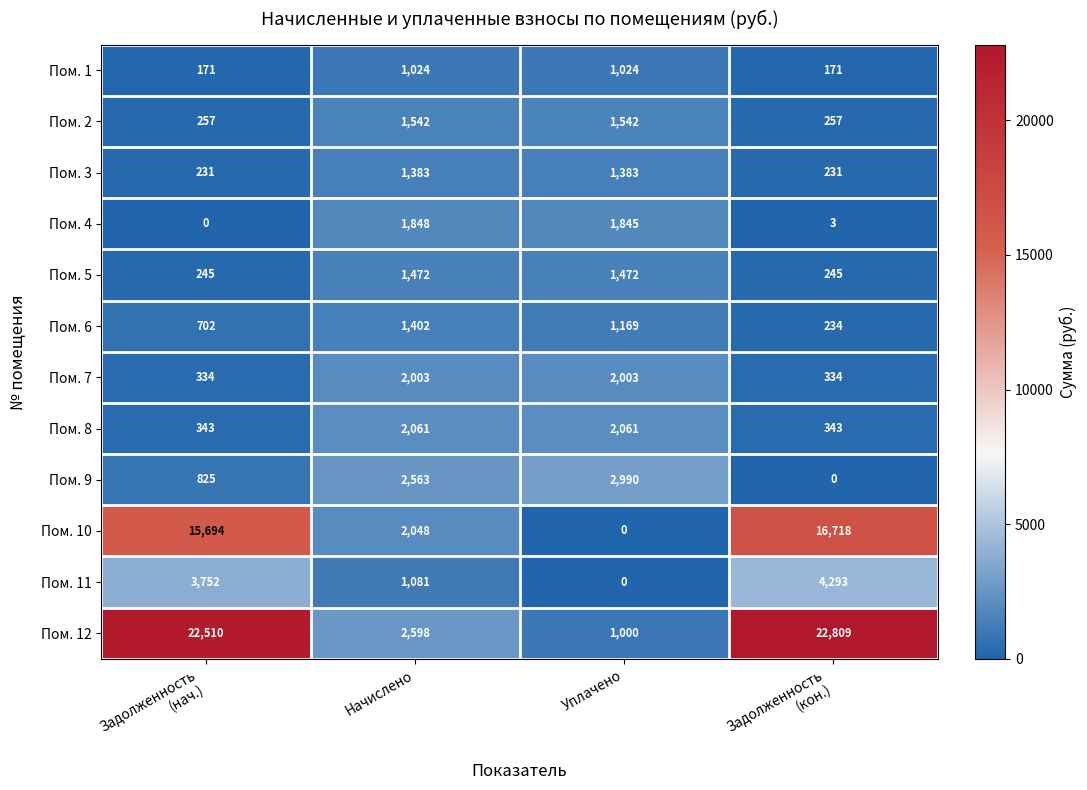

How many distinct data groups are displayed?

12